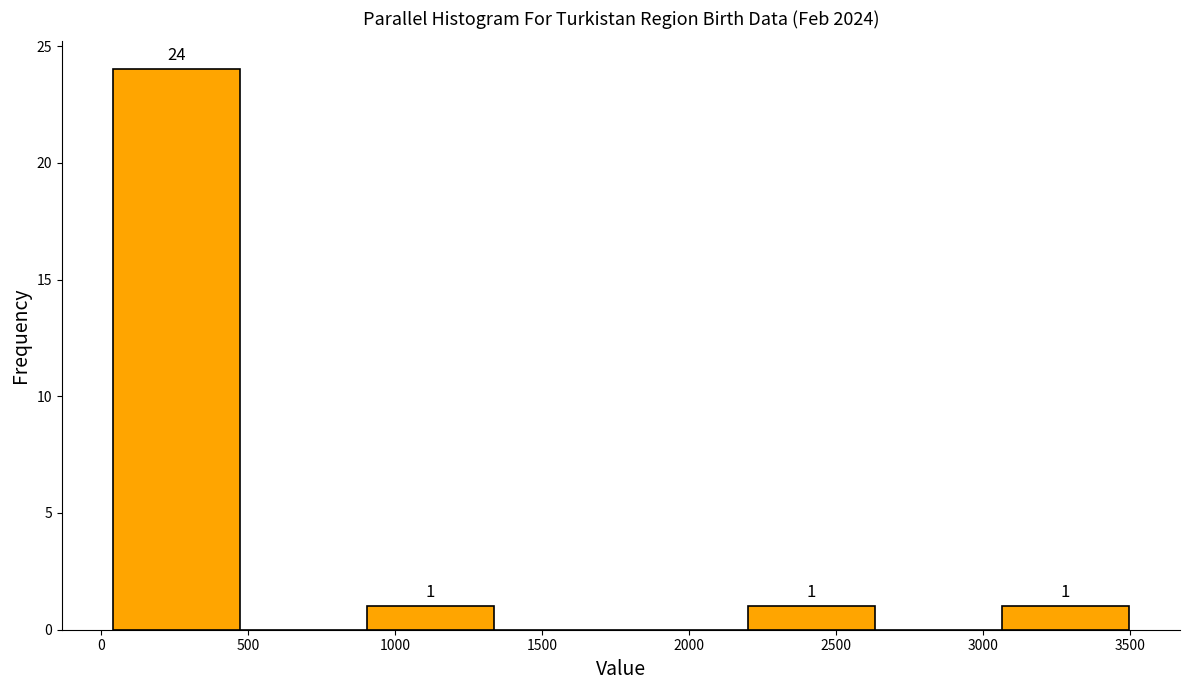

Which range on the x-axis has the tallest bar?

50 to 450